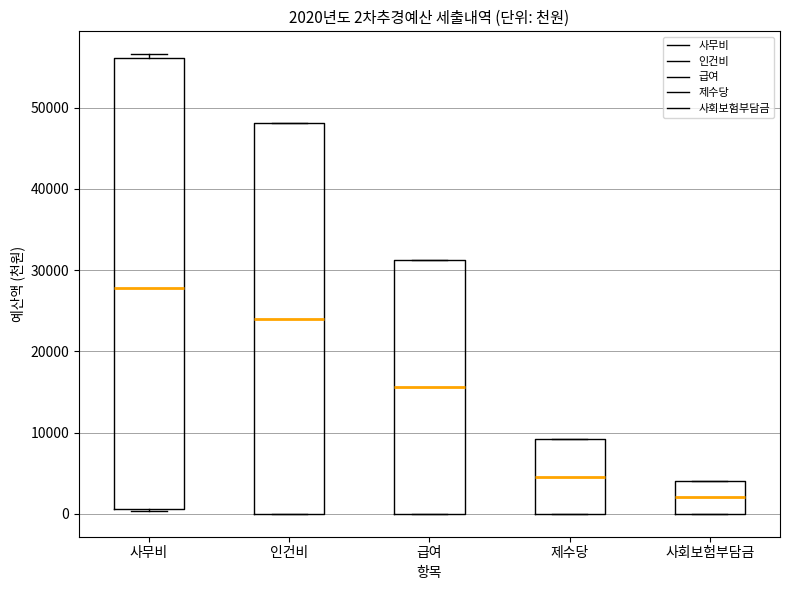

Comparing the boxes themselves (not the whiskers), which one is the tallest?

사무비